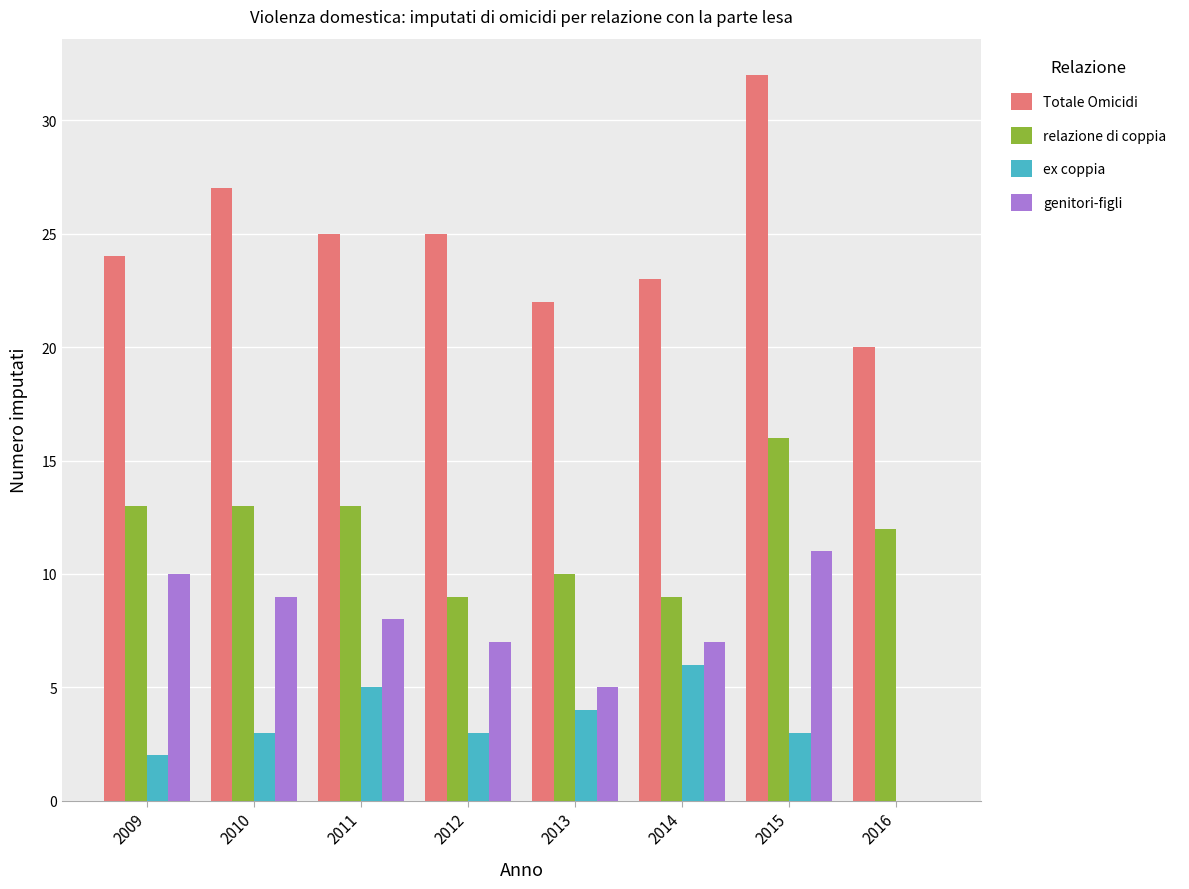

What is the sum of the ex coppia values at 2013 and 2012?

7